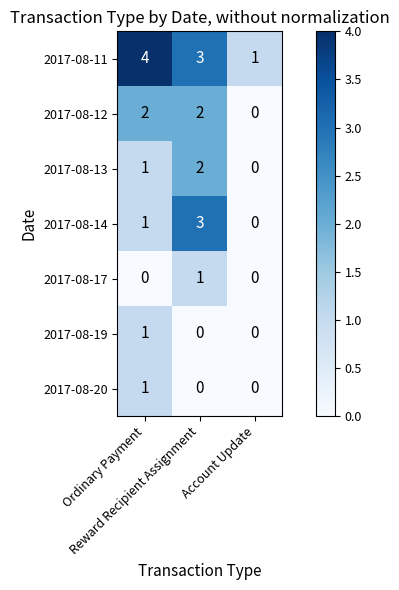

What is the difference between the maximum and minimum values in the 2017-08-11 series?

3